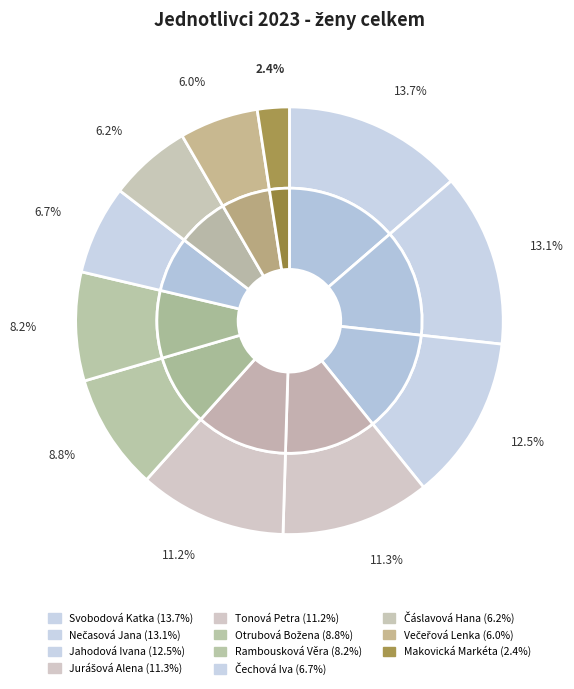

What percentage do Tonová Petra and Otrubová Božena together represent?

20.0%